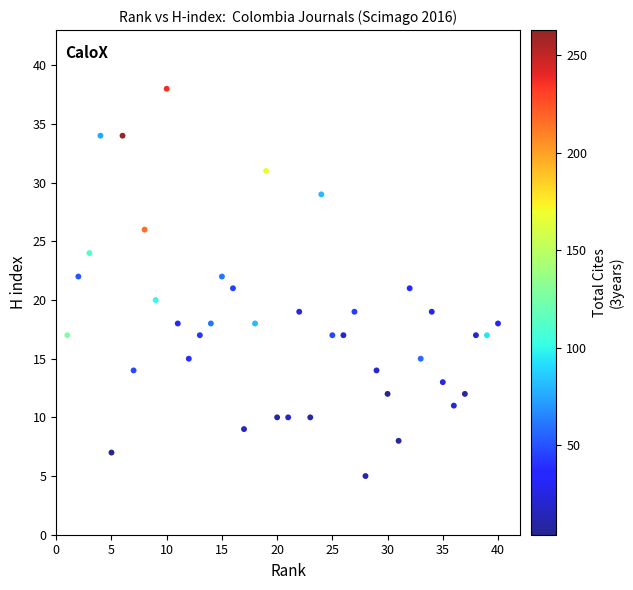

What is the range of Y values (max minus min)?

33